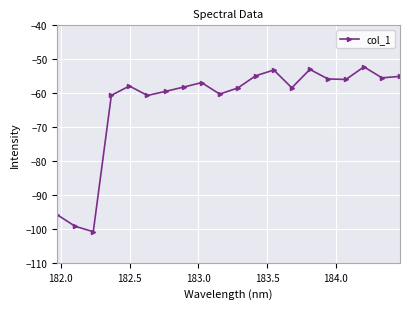

Does the chart display data point markers on the line(s)?

Yes